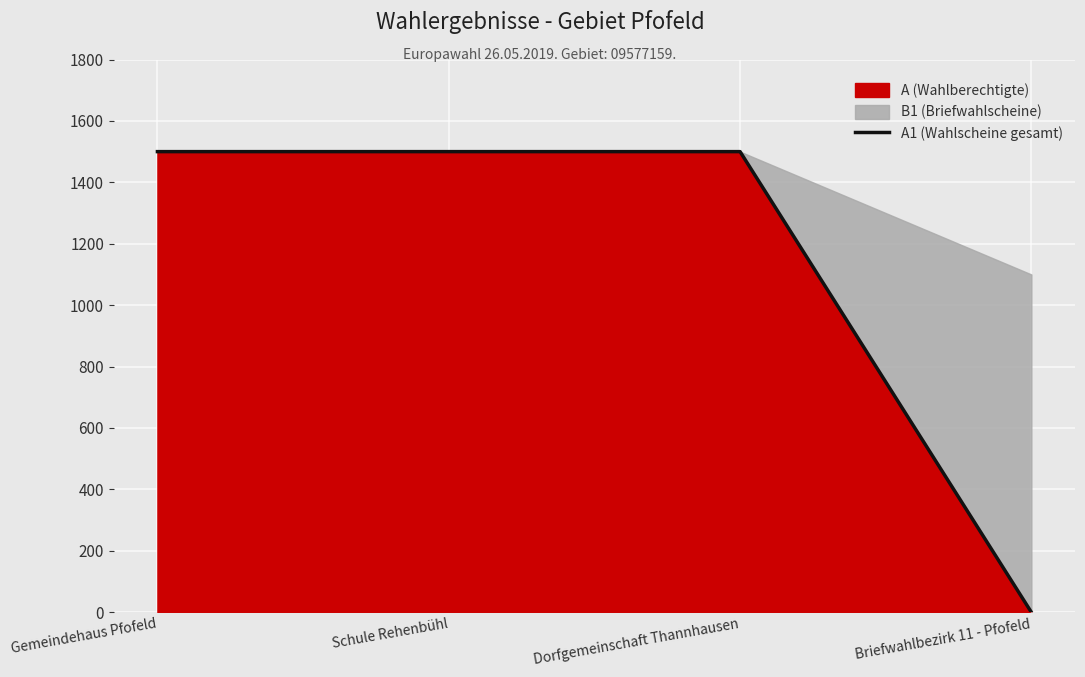

How many categories are shown in the chart?

4